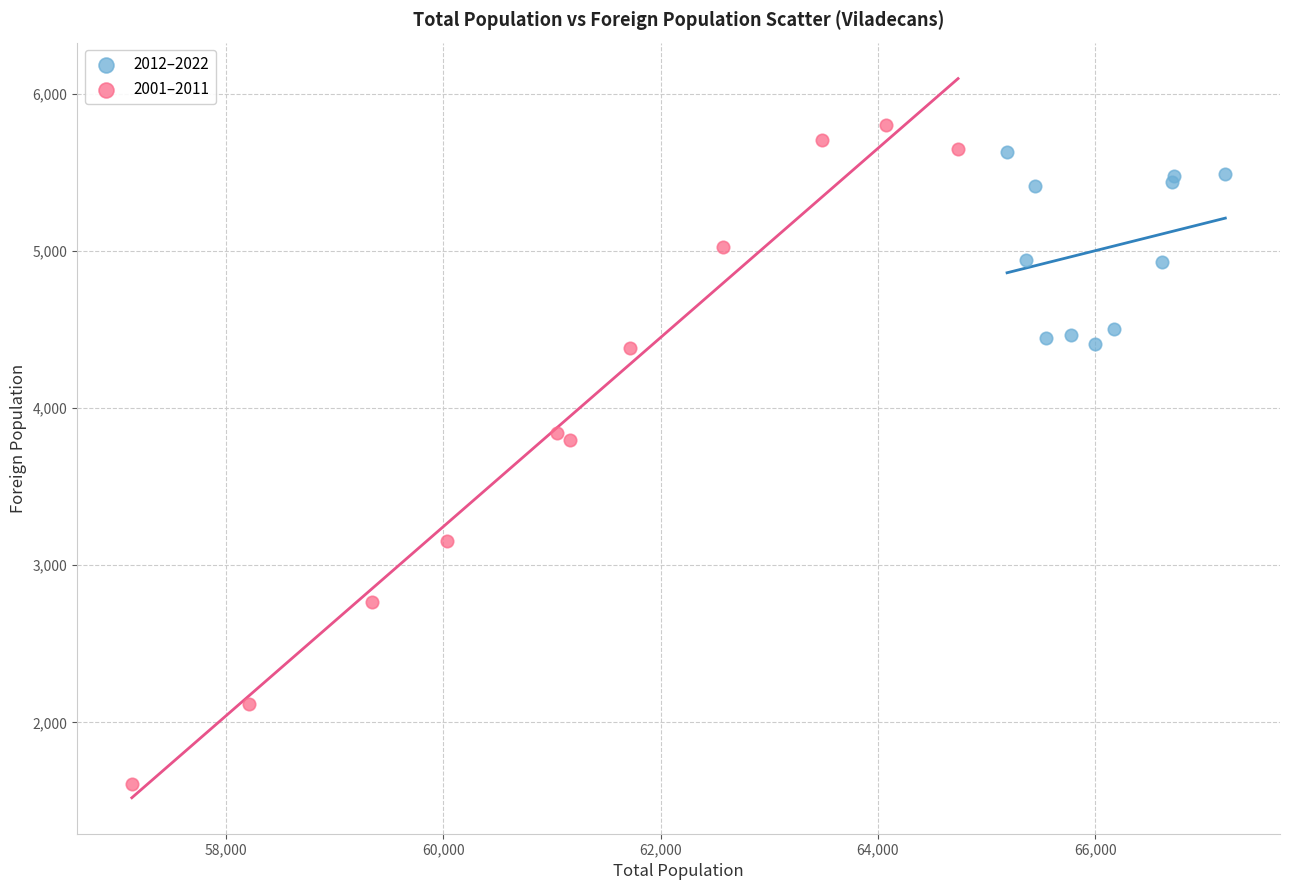

Which series contains the lowest Y value?

2001–2011